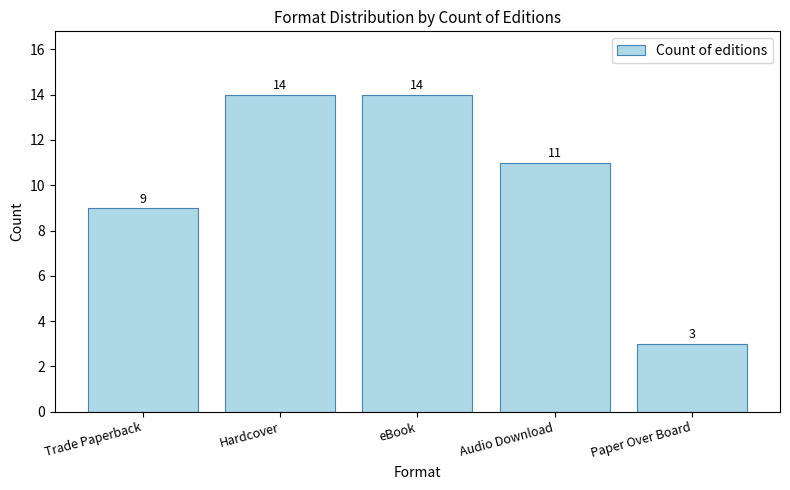

What is the difference between the second highest and minimum values?

11